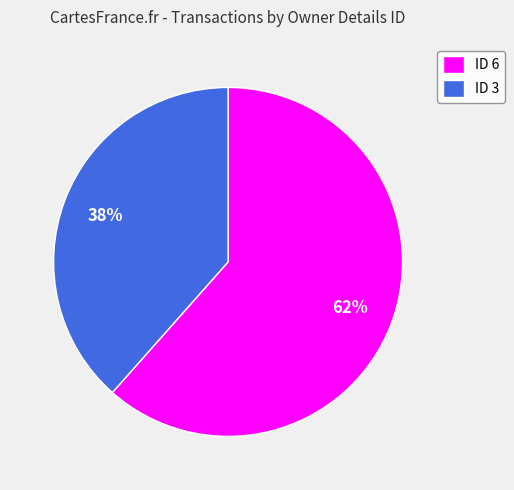

Combined, do ID 6 and ID 3 account for over 50%?

Yes